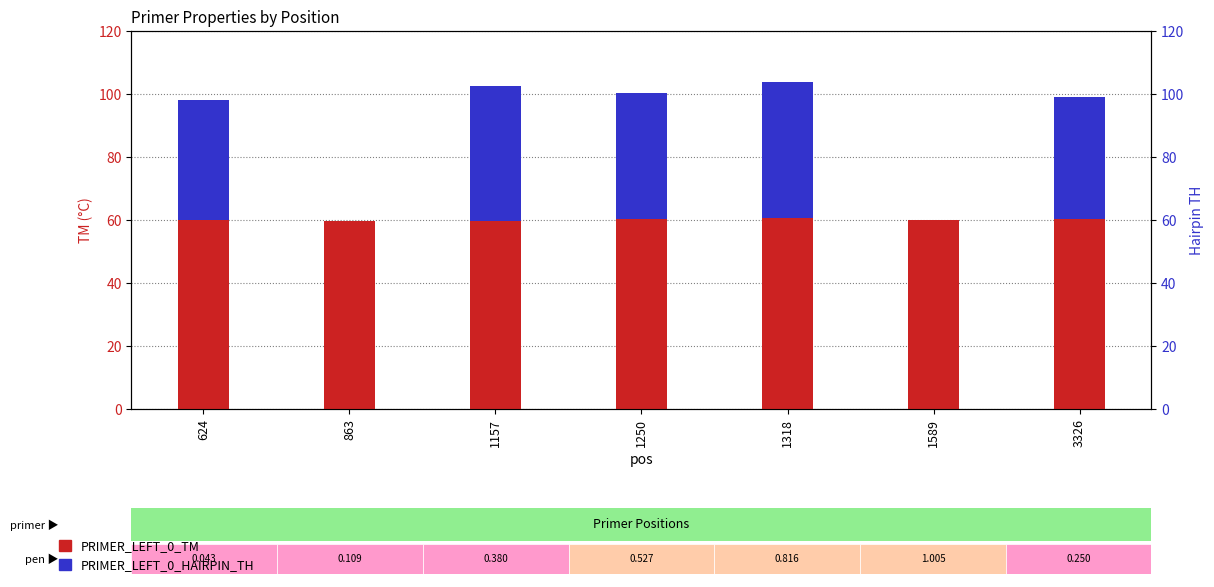

What is the maximum value shown in the chart?

60.8